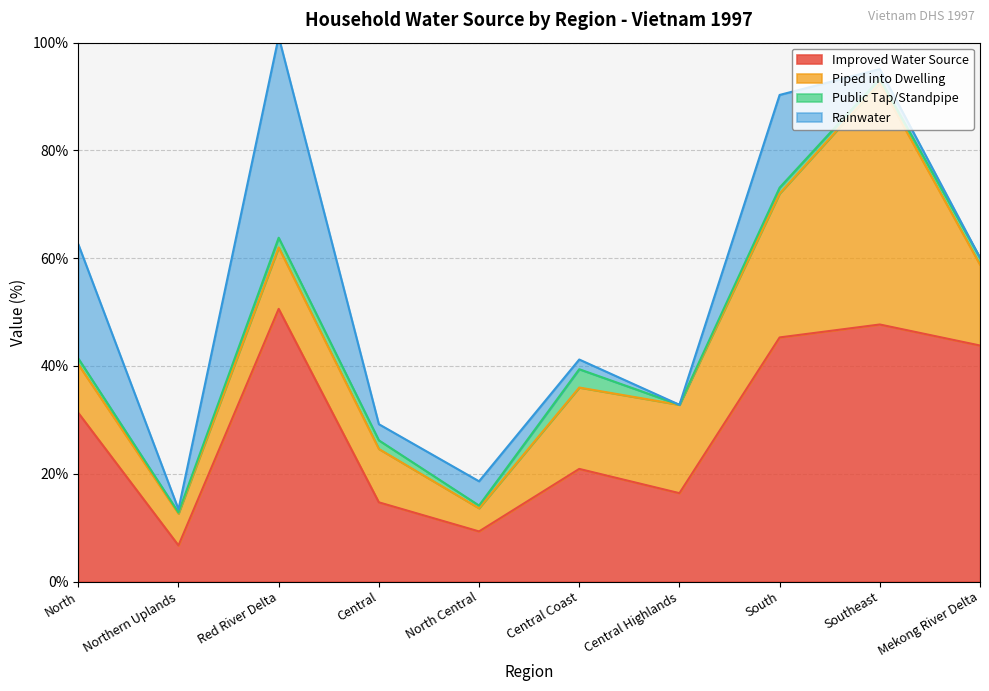

The value of Public Tap/Standpipe at Northern Uplands is 0.2. True or false?

True